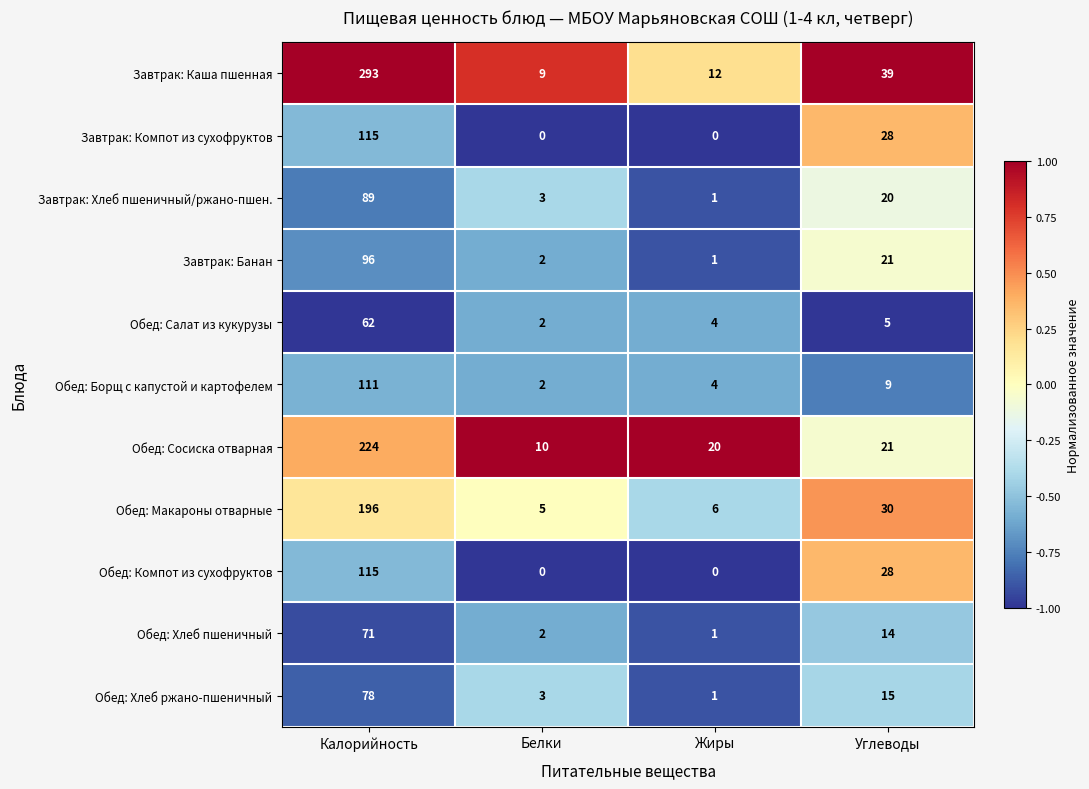

Read the Обед: Салат из кукурузы value at Жиры, to the nearest 5.

5